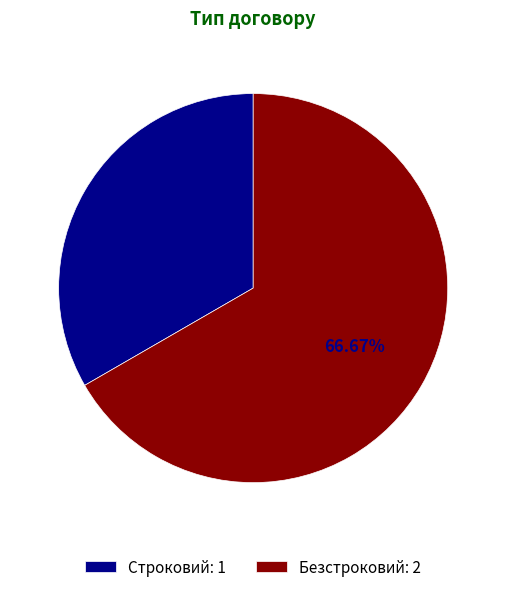

Approximately how many times larger is the value at Безстроковий compared to Строковий?

2.0